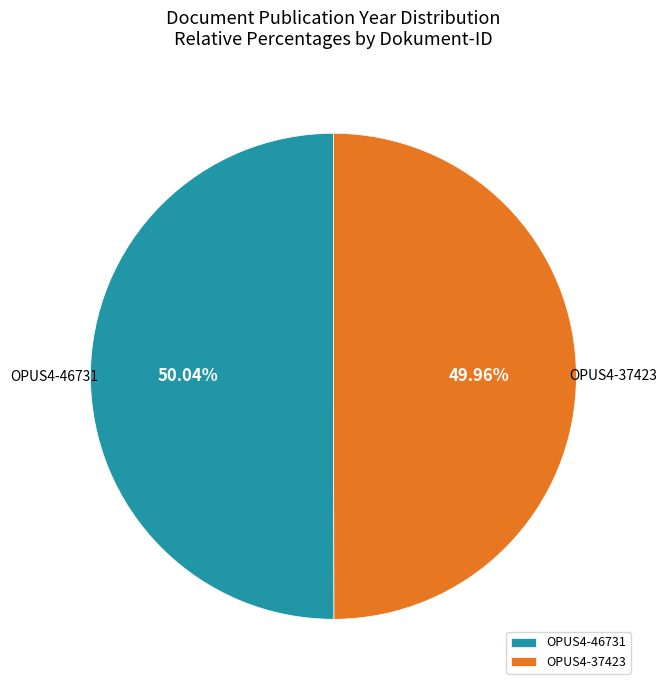

What is the ratio of the value at OPUS4-37423 to the value at OPUS4-46731?

1.0